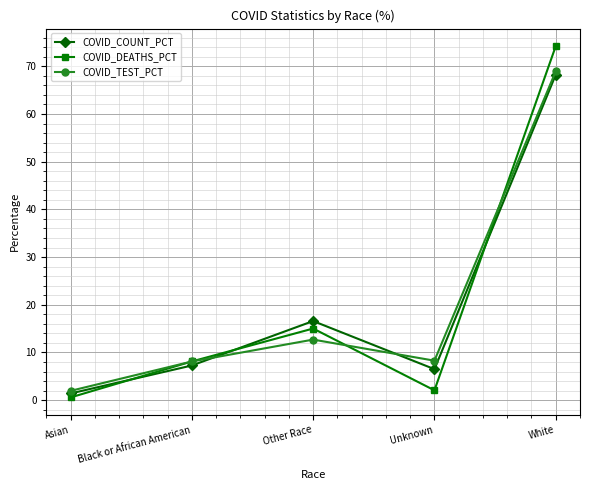

What is the total value across all series at Unknown?

16.8